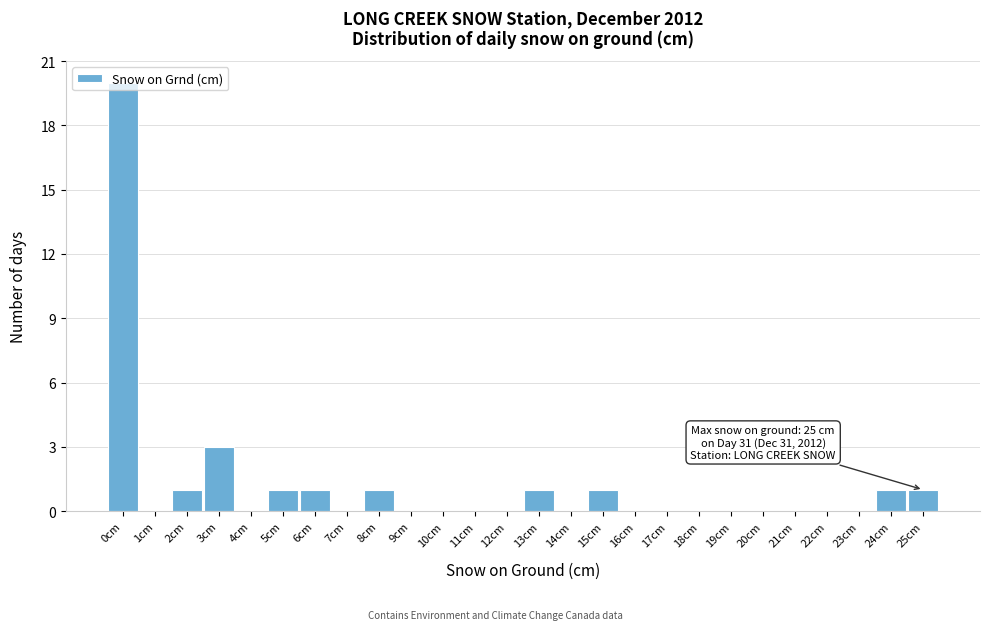

Over which range of the x-axis is the bar tallest?

-0.5 to 0.5